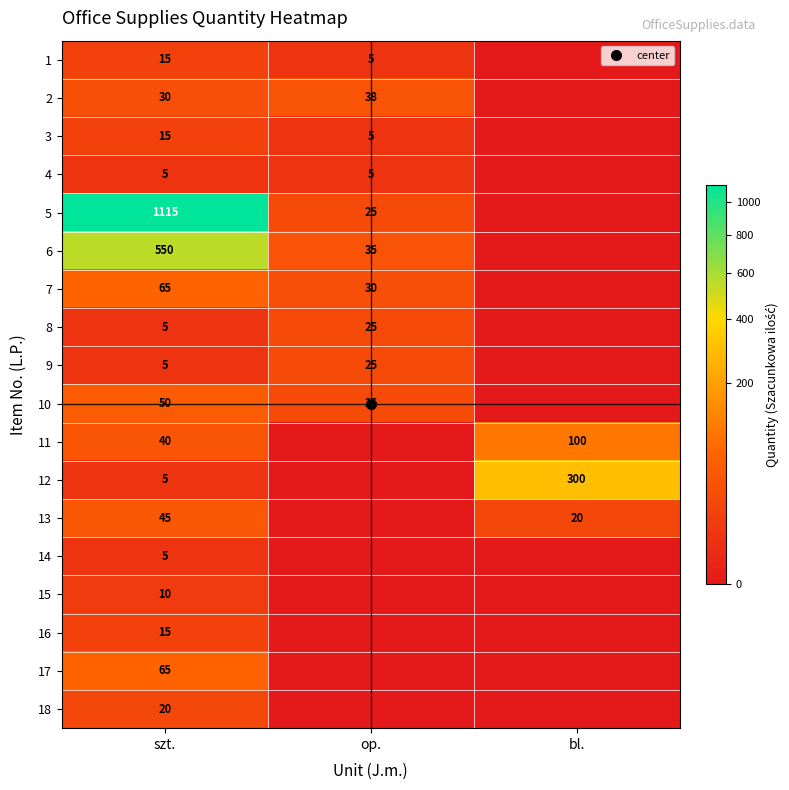

What is the average value of the 1 series?

7